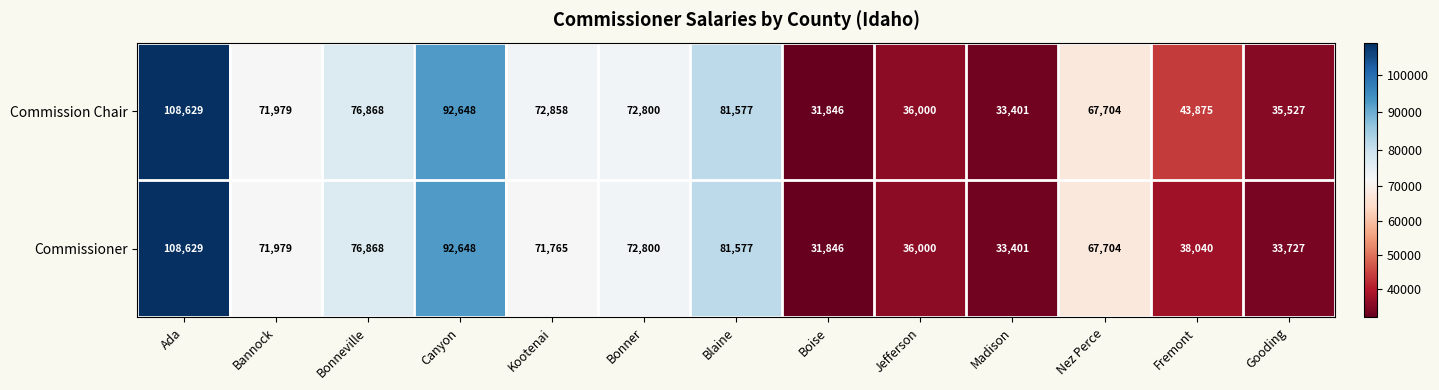

What is the approximate value of Commission Chair at Canyon, to the nearest 100?

92600